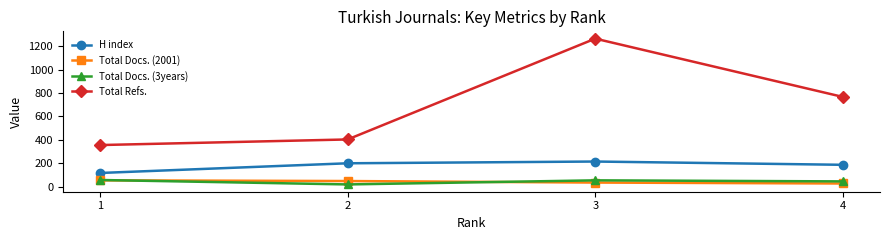

What is the greatest value displayed?

1266